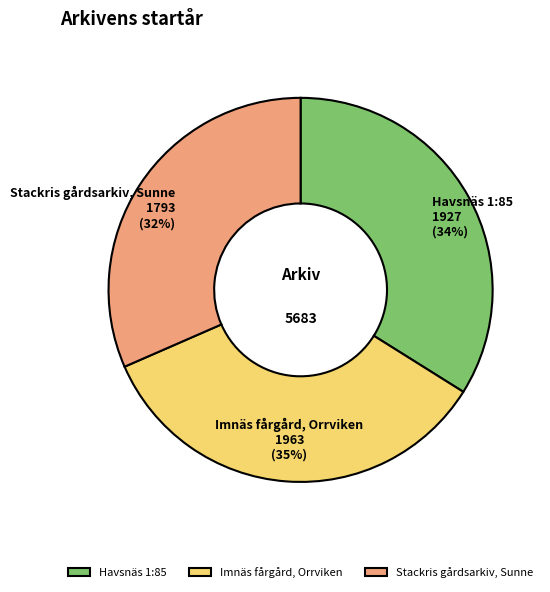

How many segments does this pie chart have?

3